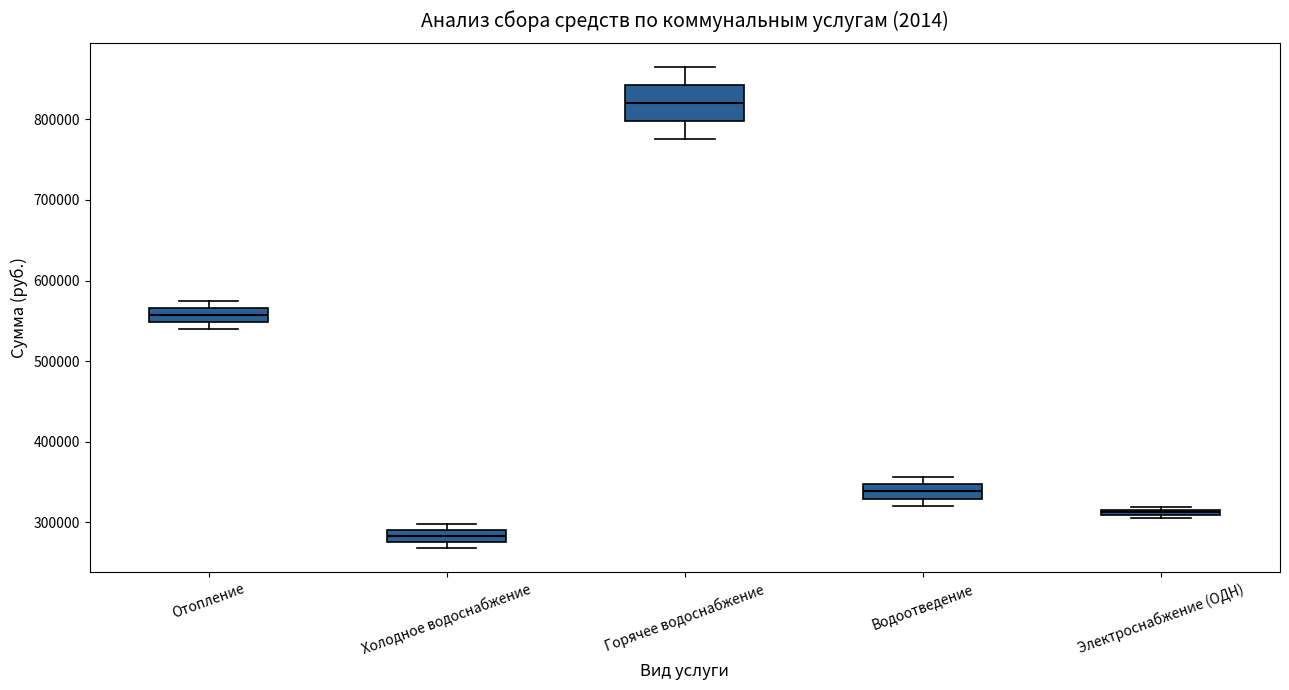

Where is the lower edge of the box for Горячее водоснабжение on the y-axis? The values are not printed on the chart, so give them approximately, as read against the axis.

800000